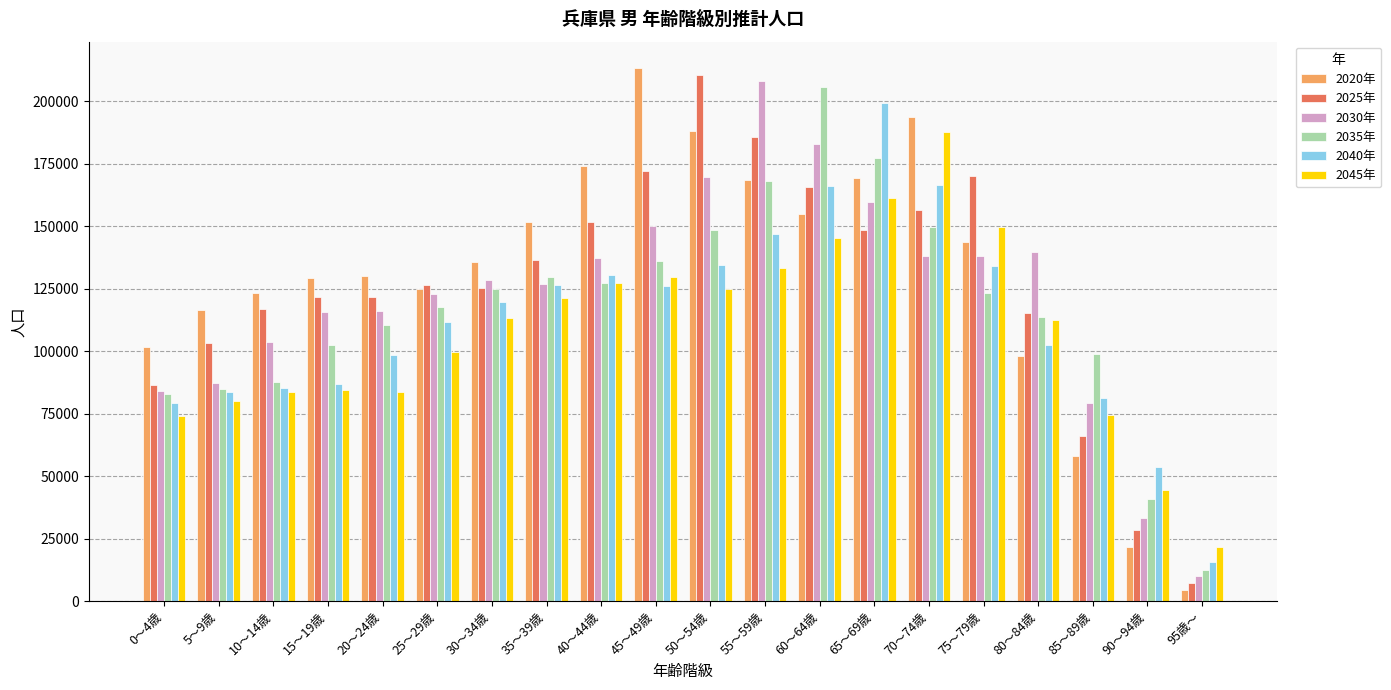

How many values in the 2025年 series are below 126646?

10